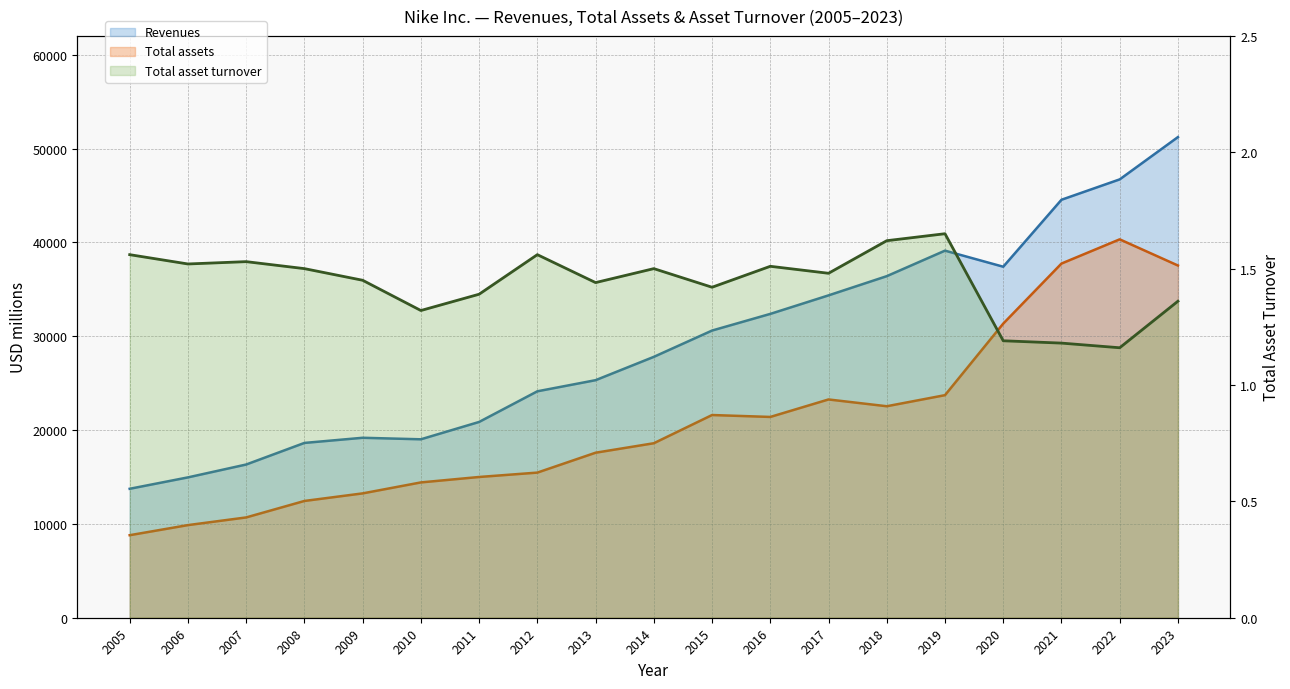

True or false: Total asset turnover and Revenues cross at least once.

False